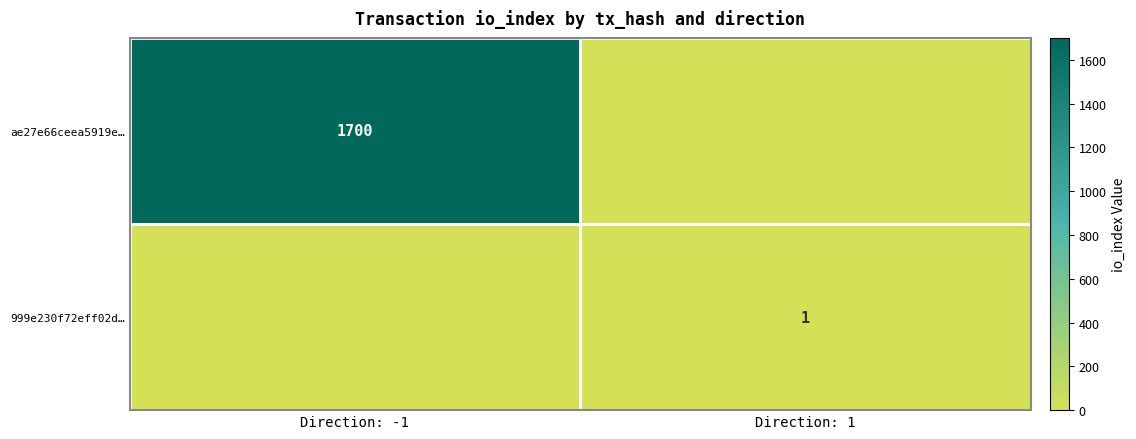

Is the value of 999e230f72eff02d… at Direction: 1 greater than the value of ae27e66ceea5919e… at Direction: -1?

No